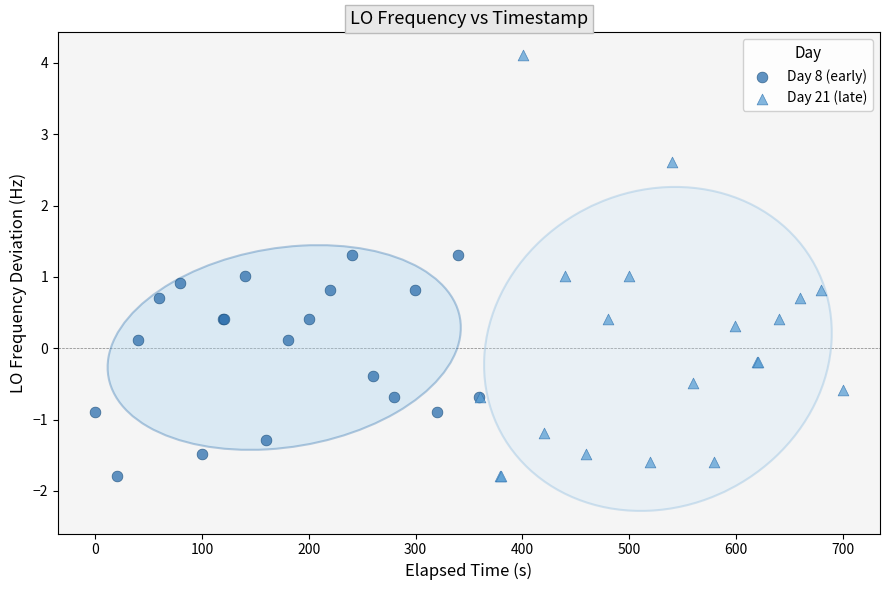

What are all the series names shown in the legend?

Day 8 (early), Day 21 (late)